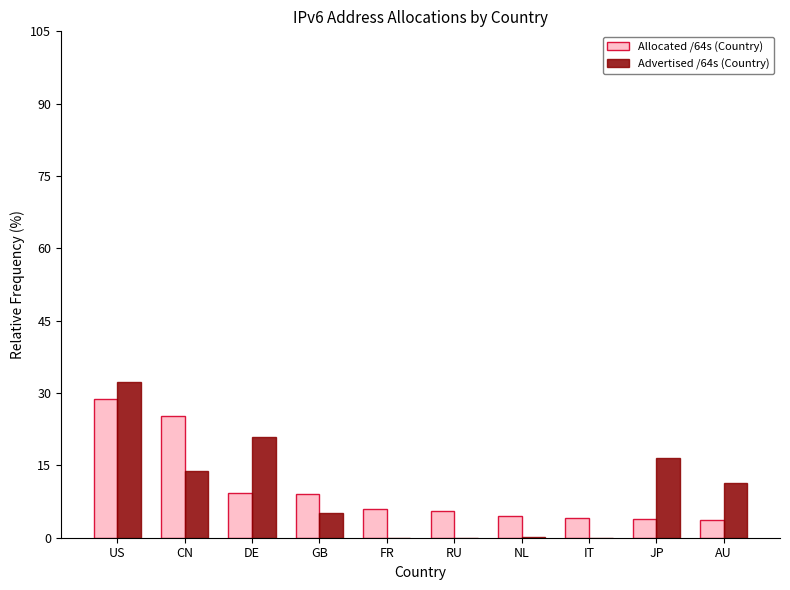

What is the total value across all series at FR?

5.9